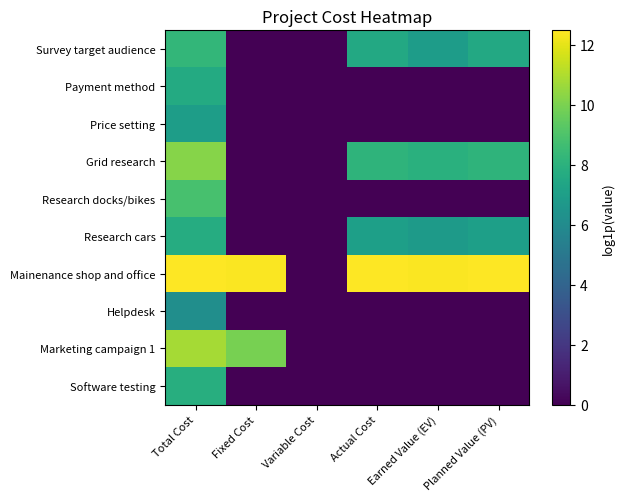

Reading left to right, transcribe all the data shown in this chart.

Survey target audience: Total Cost=8.2	Fixed Cost=0.0	Variable Cost=0.0	Actual Cost=7.6	Earned Value (EV)=6.9	Planned Value (PV)=7.6
Payment method: Total Cost=7.6	Fixed Cost=0.0	Variable Cost=0.0	Actual Cost=0.0	Earned Value (EV)=0.0	Planned Value (PV)=0.0
Price setting: Total Cost=7.0	Fixed Cost=0.0	Variable Cost=0.0	Actual Cost=0.0	Earned Value (EV)=0.0	Planned Value (PV)=0.0
Grid research: Total Cost=10.2	Fixed Cost=0.0	Variable Cost=0.0	Actual Cost=8.1	Earned Value (EV)=7.9	Planned Value (PV)=8.1
Research docks/bikes: Total Cost=8.8	Fixed Cost=0.0	Variable Cost=0.0	Actual Cost=0.0	Earned Value (EV)=0.0	Planned Value (PV)=0.0
Research cars: Total Cost=7.7	Fixed Cost=0.0	Variable Cost=0.0	Actual Cost=7.0	Earned Value (EV)=6.8	Planned Value (PV)=7.0
Mainenance shop and office: Total Cost=12.5	Fixed Cost=12.4	Variable Cost=0.0	Actual Cost=12.4	Earned Value (EV)=12.4	Planned Value (PV)=12.4
Helpdesk: Total Cost=6.2	Fixed Cost=0.0	Variable Cost=0.0	Actual Cost=0.0	Earned Value (EV)=0.0	Planned Value (PV)=0.0
Marketing campaign 1: Total Cost=10.8	Fixed Cost=9.9	Variable Cost=0.0	Actual Cost=0.0	Earned Value (EV)=0.0	Planned Value (PV)=0.0
Software testing: Total Cost=7.8	Fixed Cost=0.0	Variable Cost=0.0	Actual Cost=0.0	Earned Value (EV)=0.0	Planned Value (PV)=0.0